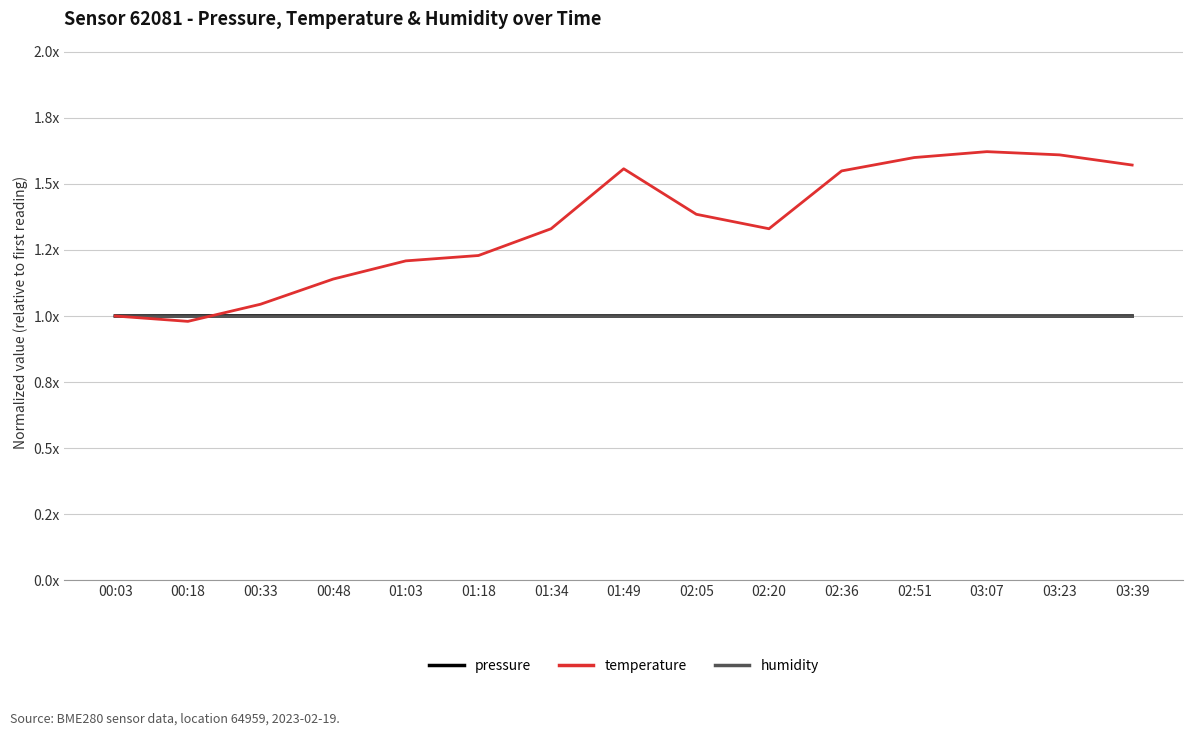

What is the sum of all humidity values?

15.0